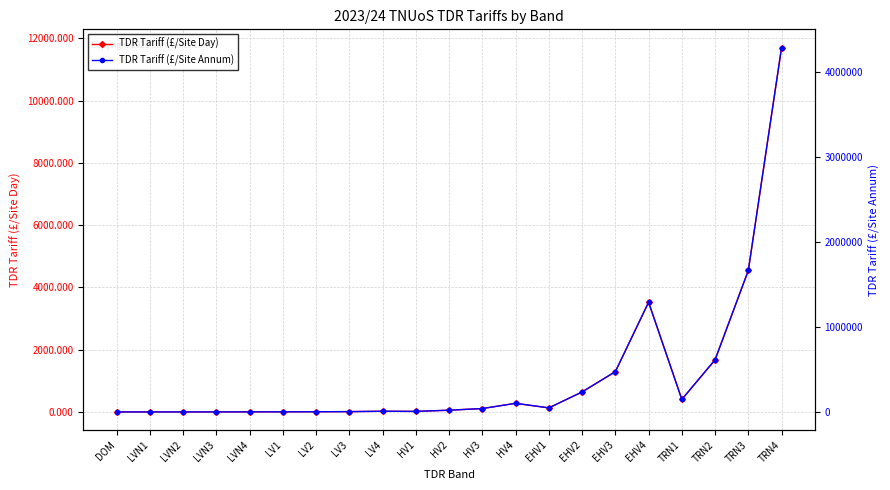

Is the value of TDR Tariff (£/Site Annum) at LVN1 greater than the value of TDR Tariff (£/Site Day) at LV4?

No